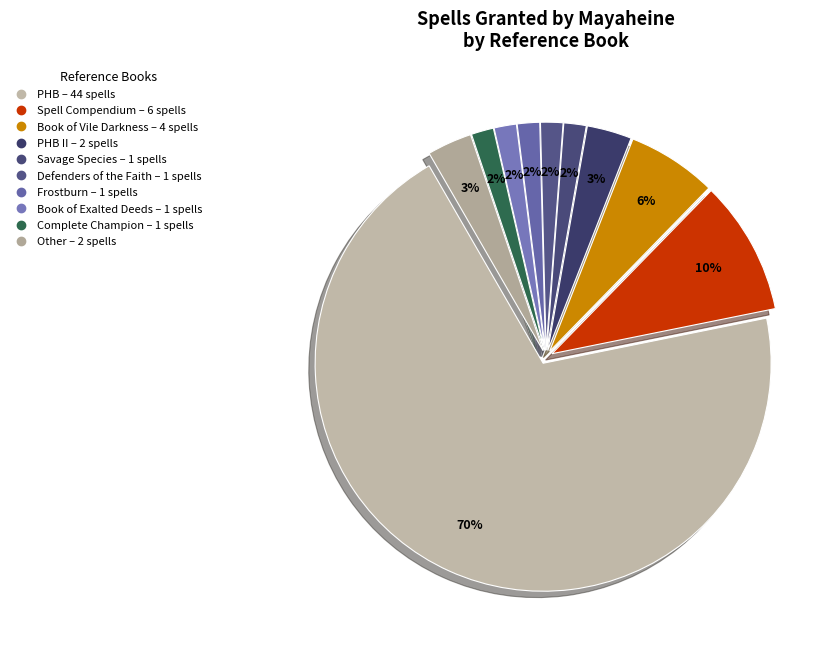

Which slice represents more than half of the pie?

PHB